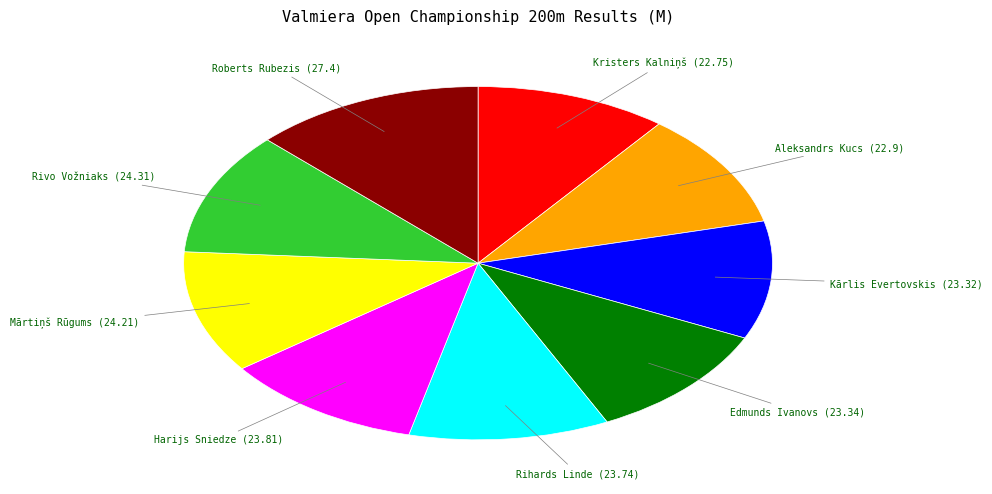

Is there a majority slice in this chart?

No